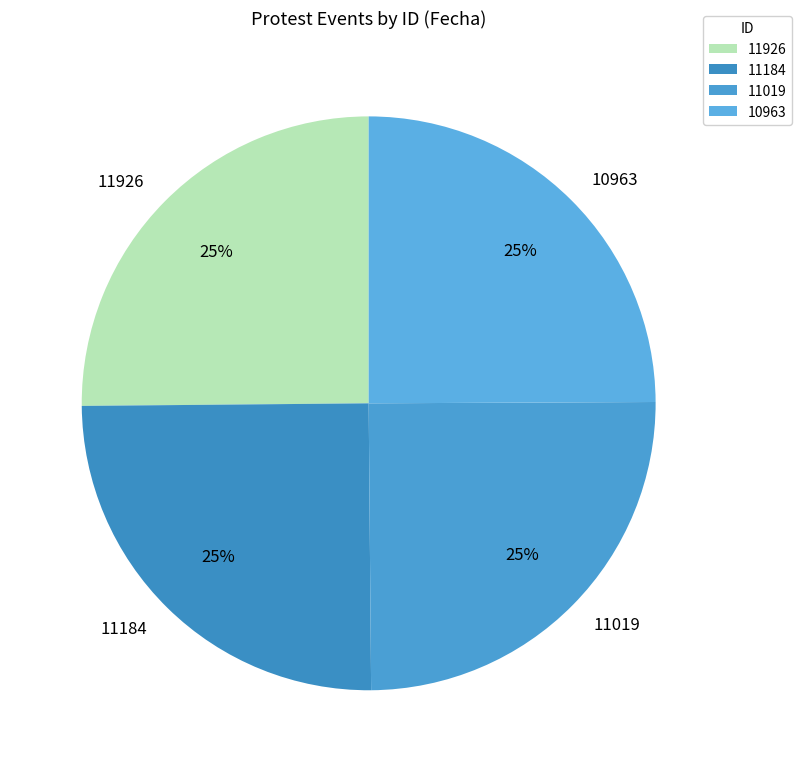

What is the ratio of the value at 11926 to the value at 11184?

1.0